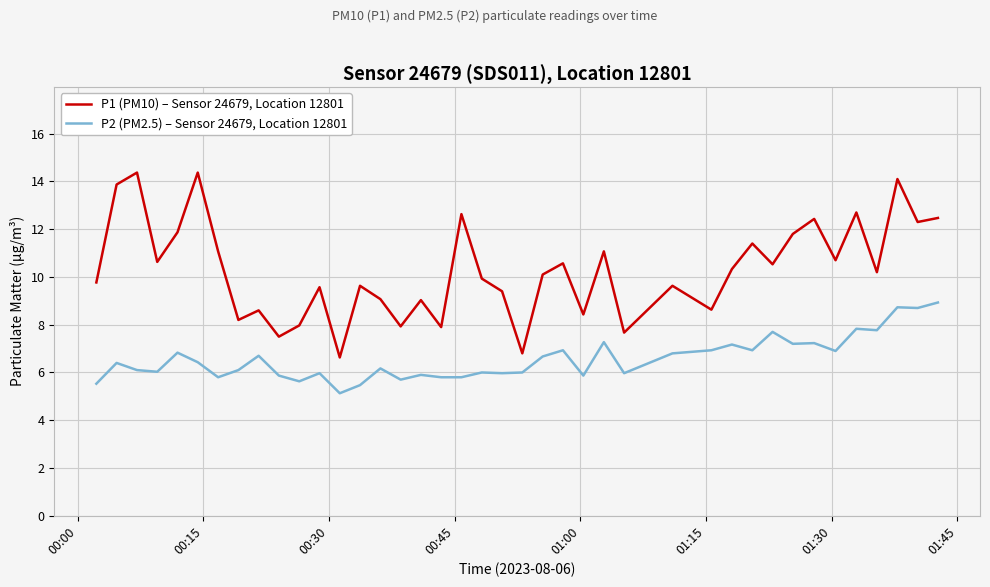

Which series has the largest range (max minus min)?

P1 (PM10) – Sensor 24679, Location 12801